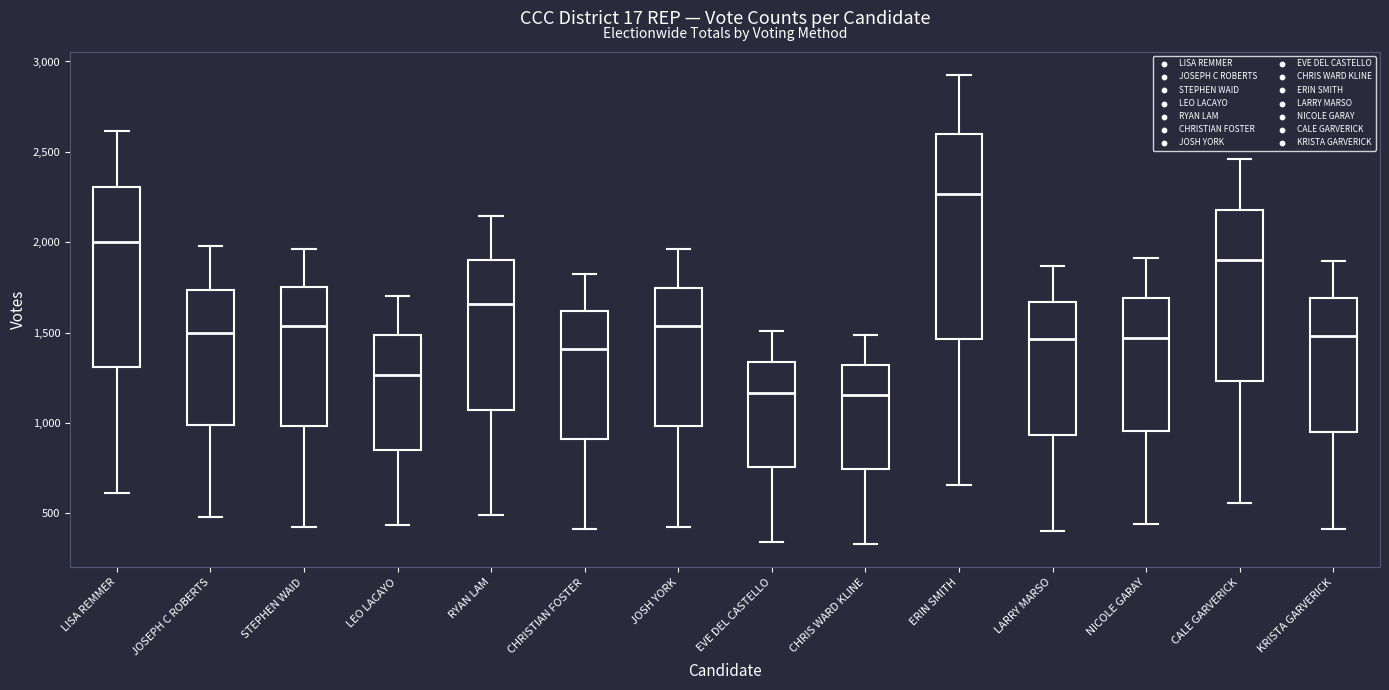

Where does the median line of the box for JOSH YORK sit on the y-axis? The values are not printed on the chart, so give them approximately, as read against the axis.

1550